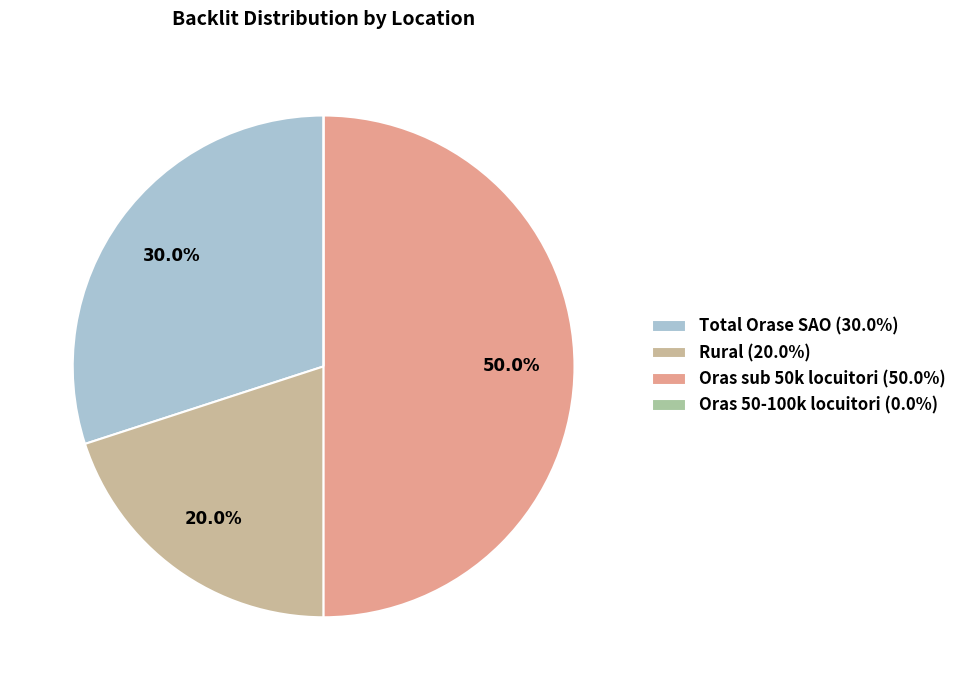

Does Oras 50-100k locuitori account for over 50% of the chart?

No